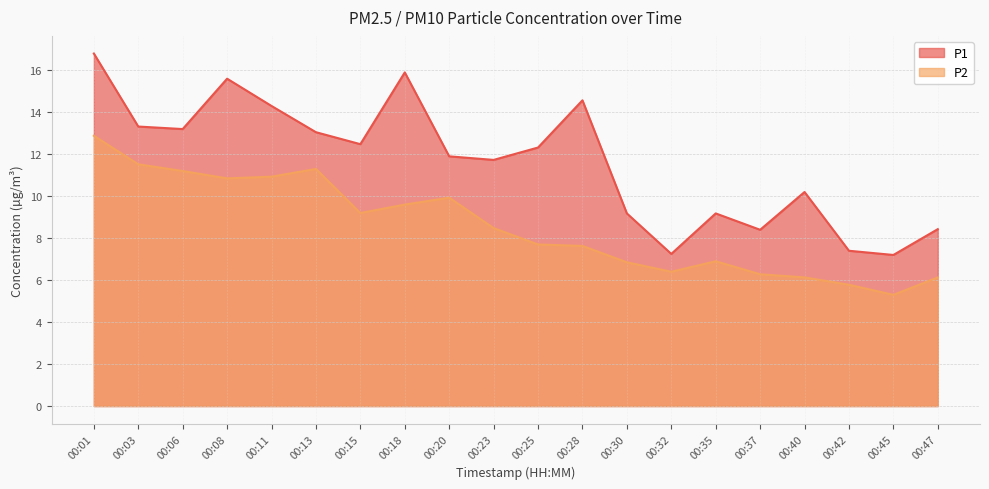

Reading right to left, what are all the values shown in this chart?

P1: 00:47=8.4	00:45=7.2	00:42=7.4	00:40=10.2	00:37=8.4	00:35=9.2	00:32=7.2	00:30=9.2	00:28=14.6	00:25=12.3	00:23=11.7	00:20=11.9	00:18=15.9	00:15=12.5	00:13=13.1	00:11=14.3	00:08=15.6	00:06=13.2	00:03=13.3	00:01=16.8
P2: 00:47=6.1	00:45=5.3	00:42=5.8	00:40=6.1	00:37=6.3	00:35=6.9	00:32=6.4	00:30=6.8	00:28=7.6	00:25=7.7	00:23=8.5	00:20=9.9	00:18=9.6	00:15=9.2	00:13=11.3	00:11=10.9	00:08=10.8	00:06=11.2	00:03=11.5	00:01=12.9